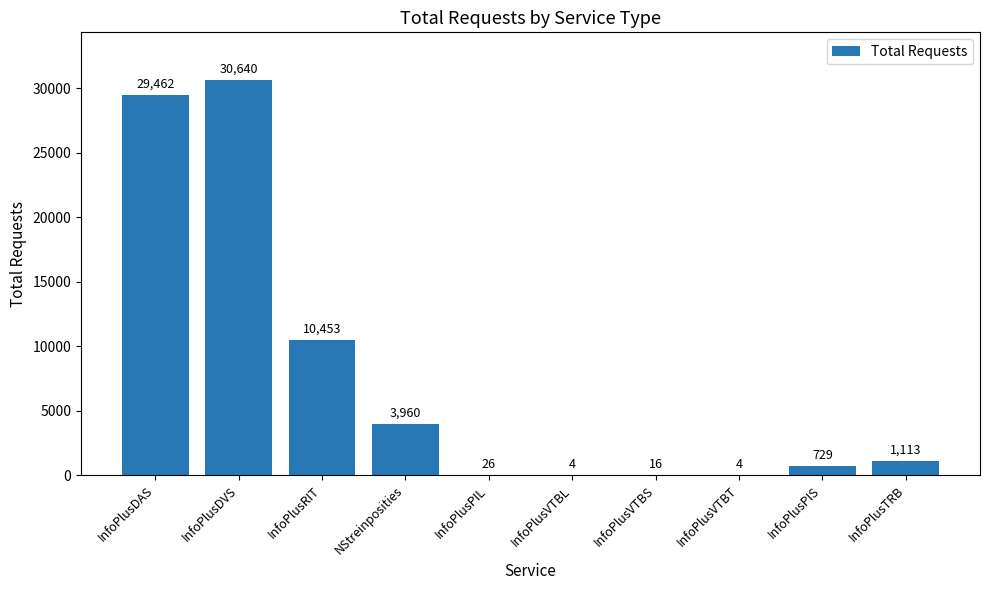

Approximately how many times larger is the value at InfoPlusDVS compared to InfoPlusDAS?

1.0